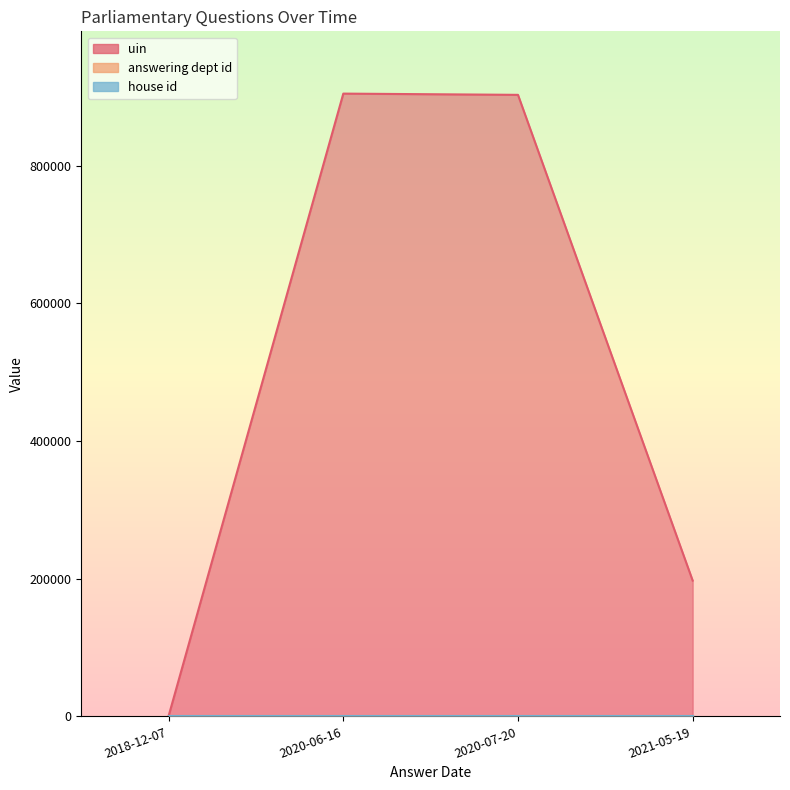

What is the maximum value for uin?

904980